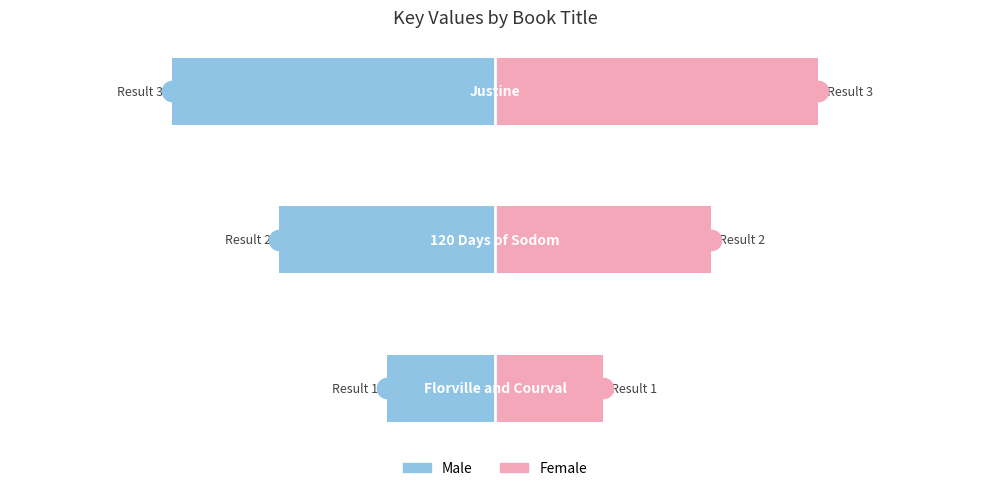

How many values in the Female series exceed 2?

1